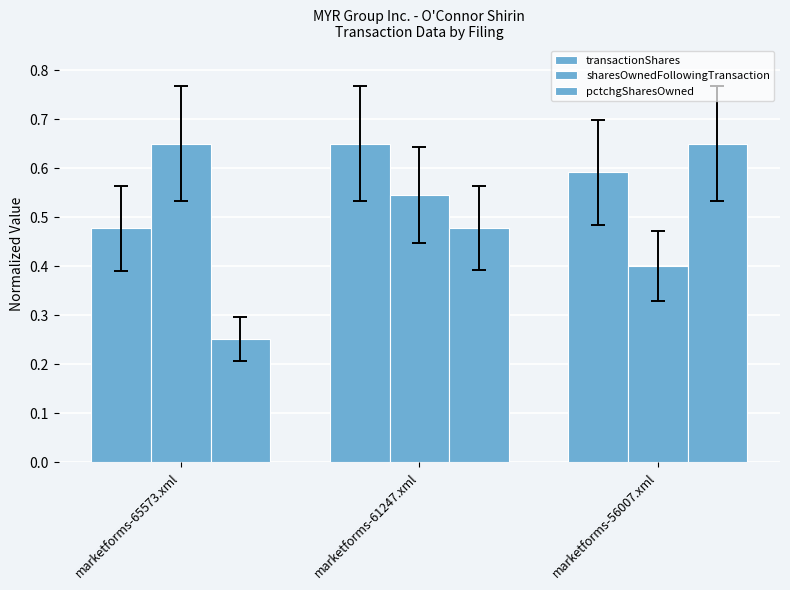

Rank the series by their maximum value, from highest to lowest.

transactionShares, sharesOwnedFollowingTransaction, pctchgSharesOwned